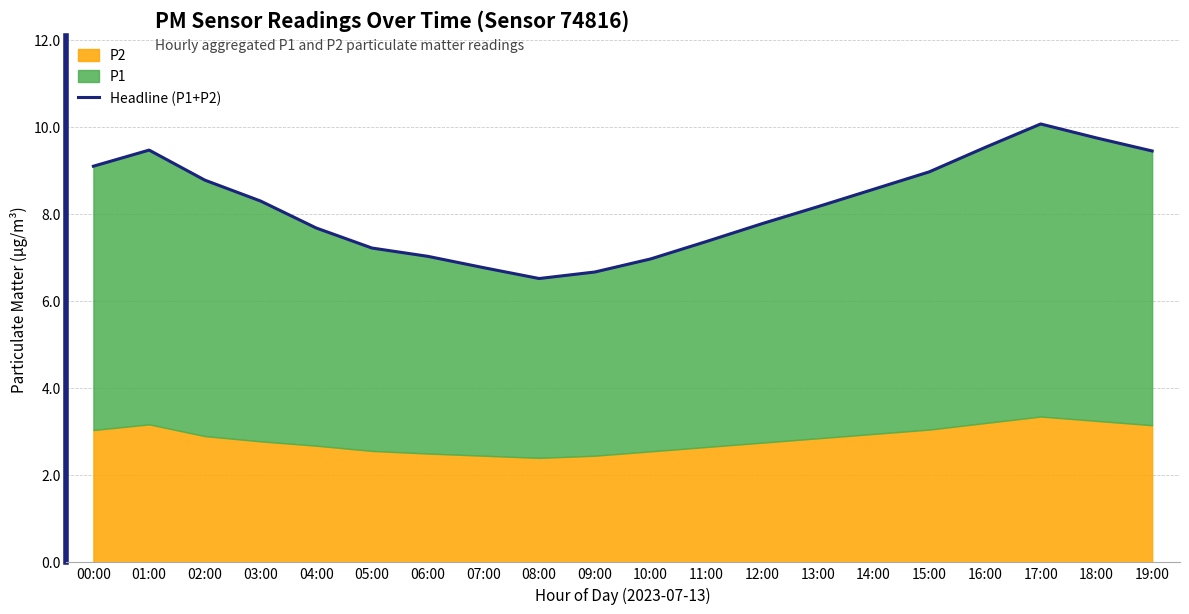

What is the ratio of the value at 19:00 to the value at 14:00?

1.1